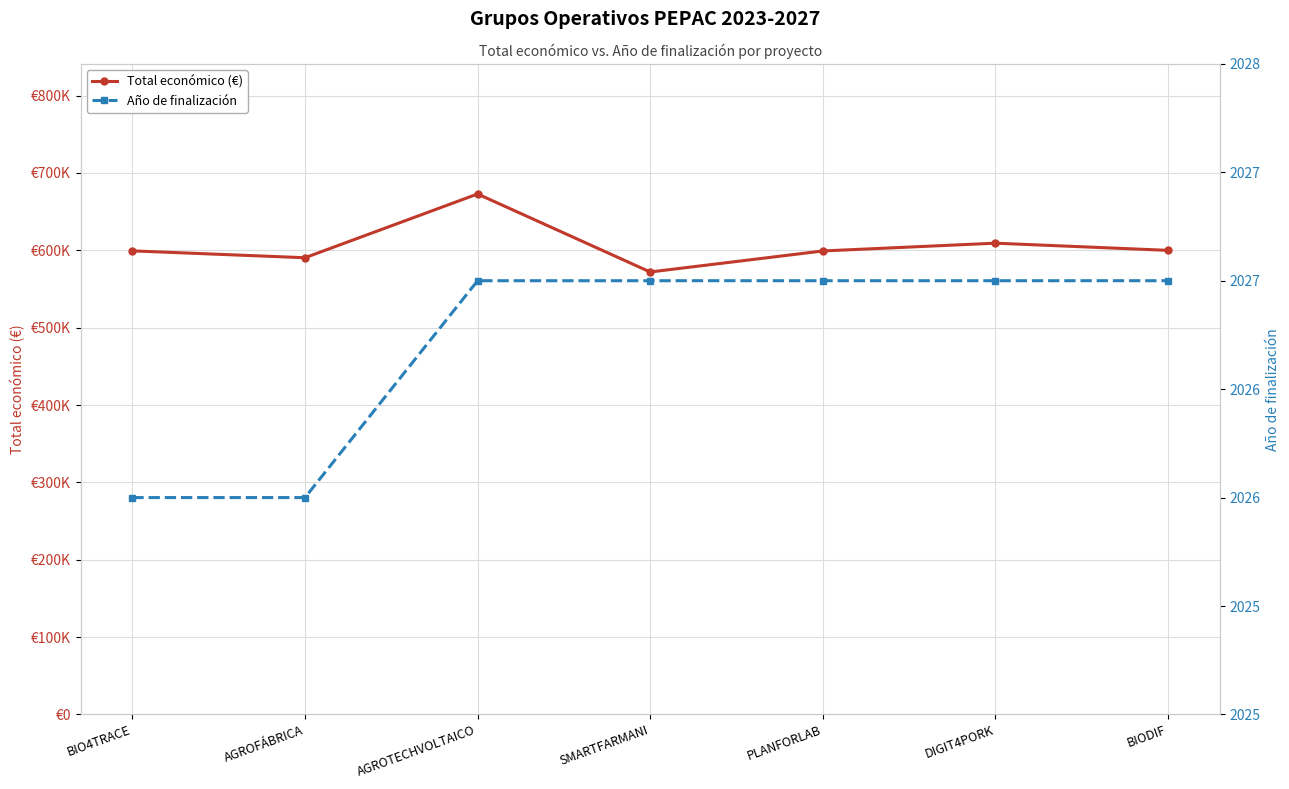

The value of Año de finalización at AGROFÁBRICA is 451. True or false?

False